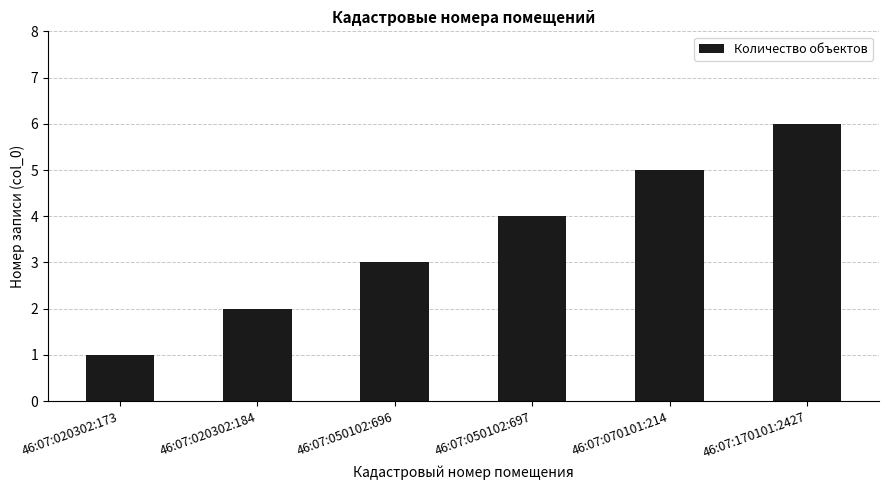

What is the greatest value displayed?

6